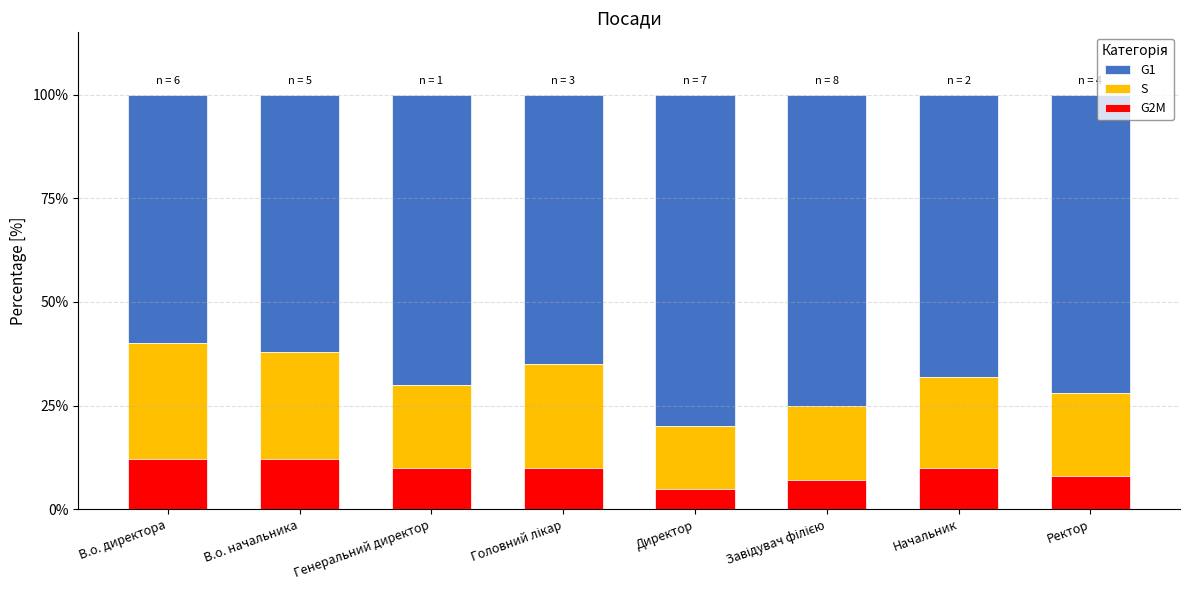

What is the maximum value for G2M?

12.0